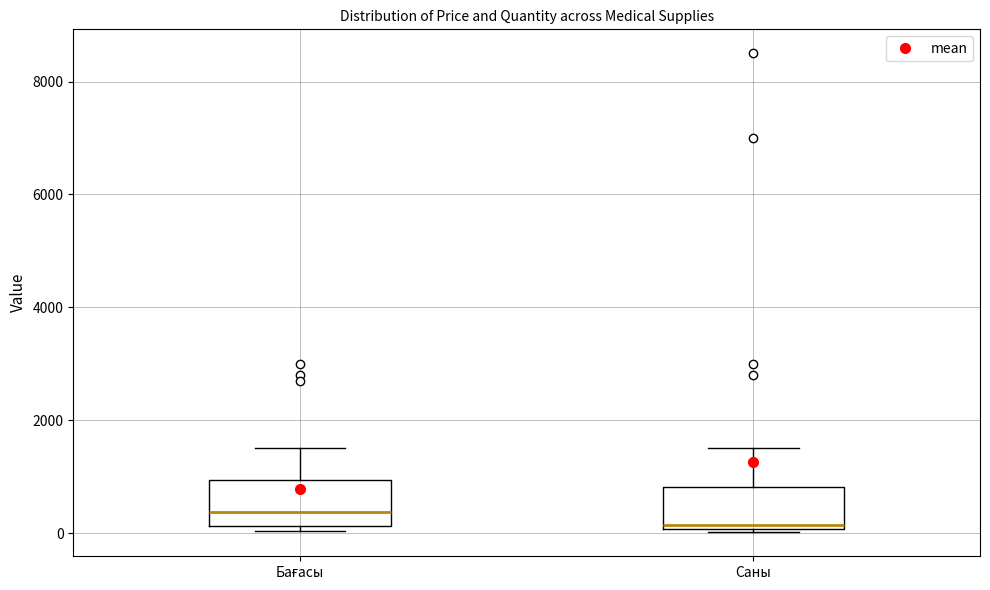

Which box has the lowest median line?

Саны